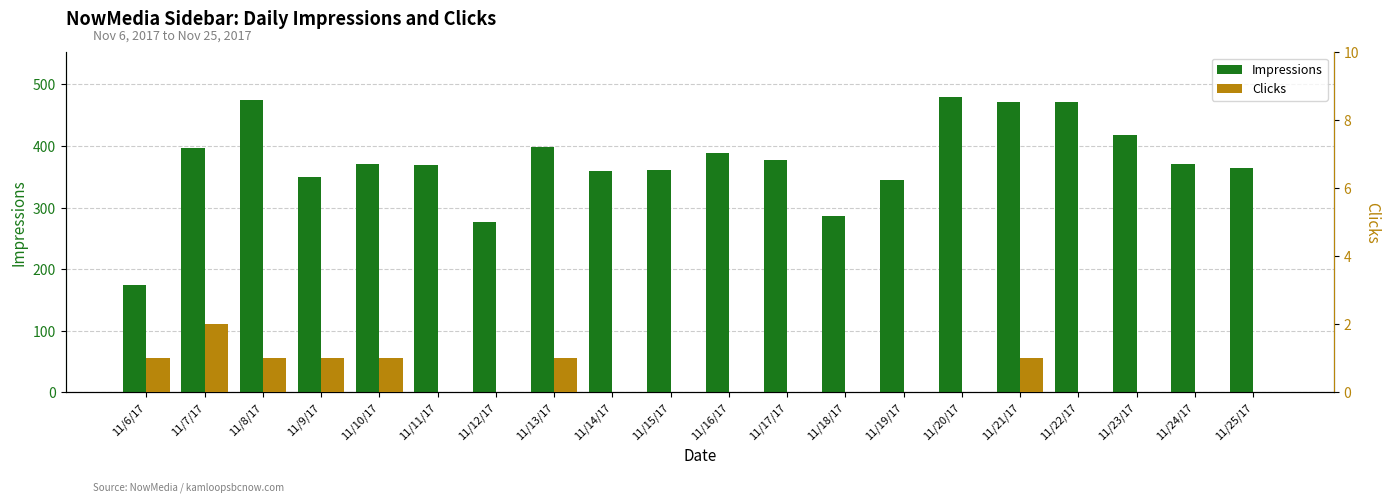

Reading left to right, transcribe all the data shown in this chart.

Impressions: 175	397	475	349	370	369	276	398	360	361	389	378	287	345	480	472	471	417	371	365
Clicks: 1	2	1	1	1	0	0	1	0	0	0	0	0	0	0	1	0	0	0	0